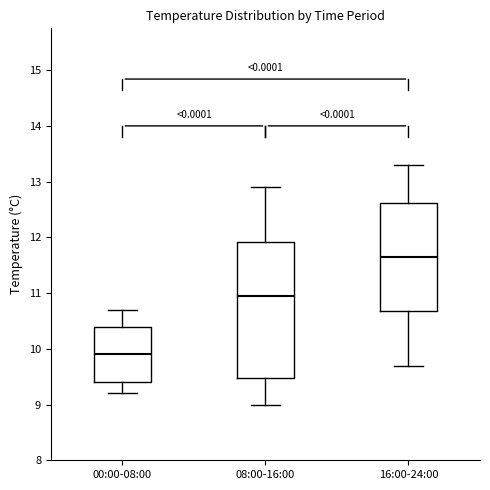

Reading left to right, transcribe this box plot: for each box, give where its median line is, the range the box spans, and where its two whiskers end, as read against the y-axis. The values are not printed on the chart, so give them approximately, as read against the axis.

00:00-08:00: median 9.9, box 9.4 to 10.4, whiskers 9.2 to 10.7
08:00-16:00: median 11.0, box 9.5 to 11.9, whiskers 9.0 to 12.9
16:00-24:00: median 11.7, box 10.7 to 12.6, whiskers 9.7 to 13.3